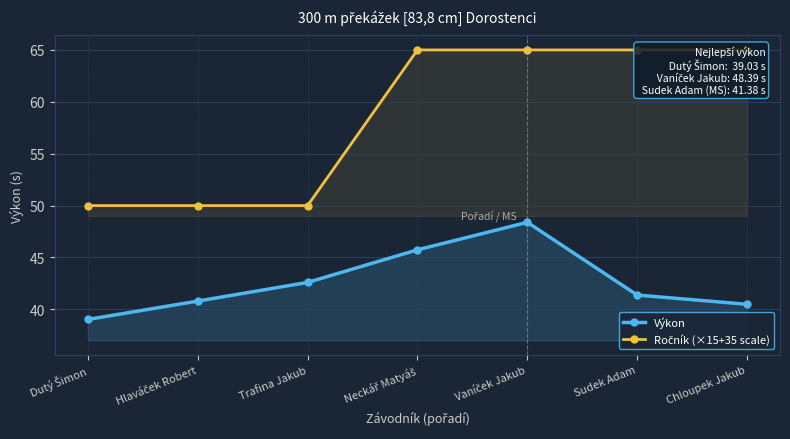

Which series has the largest range (max minus min)?

Ročník (×15+35 scale)